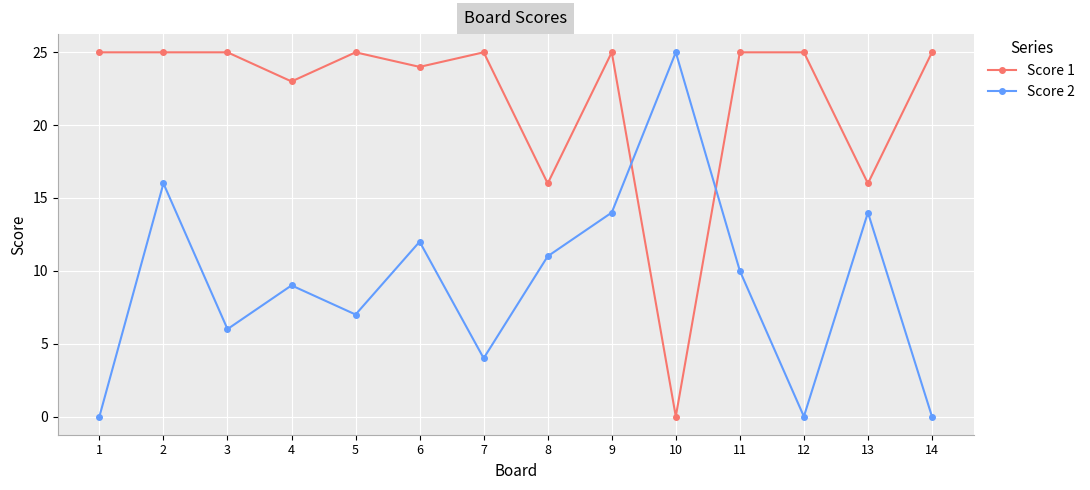

How many interior local valleys does the Score 2 series have?

4